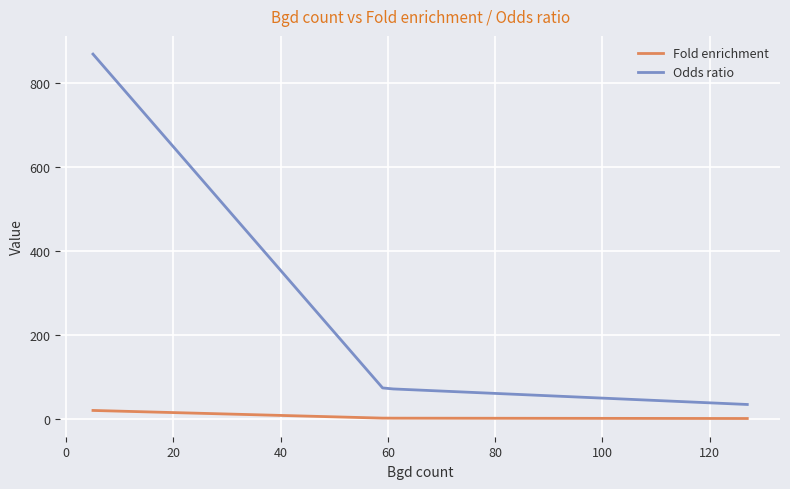

True or false: Odds ratio has more than 2 points higher than both neighbors.

False